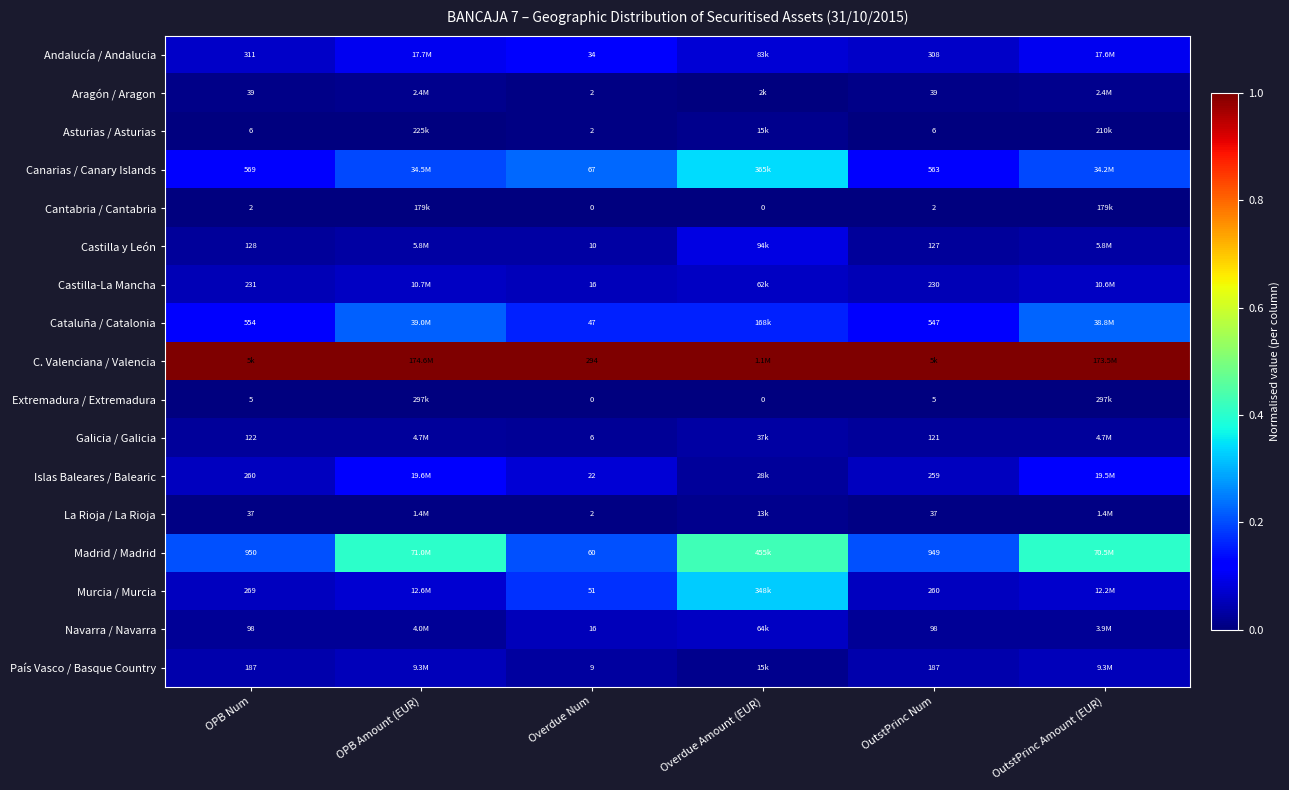

Is the value of Islas Baleares / Balearic at Overdue Num greater than the value of Murcia / Murcia at OutstPrinc Num?

No